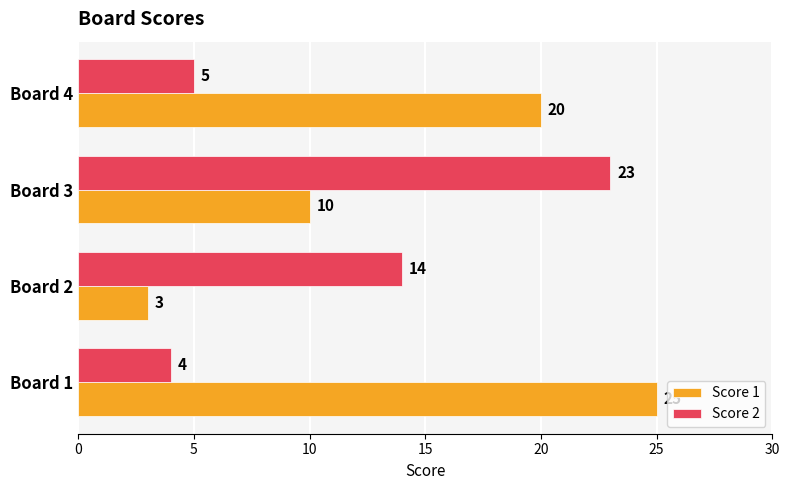

True or false: Score 2 has a value of 5 at Board 4.

True